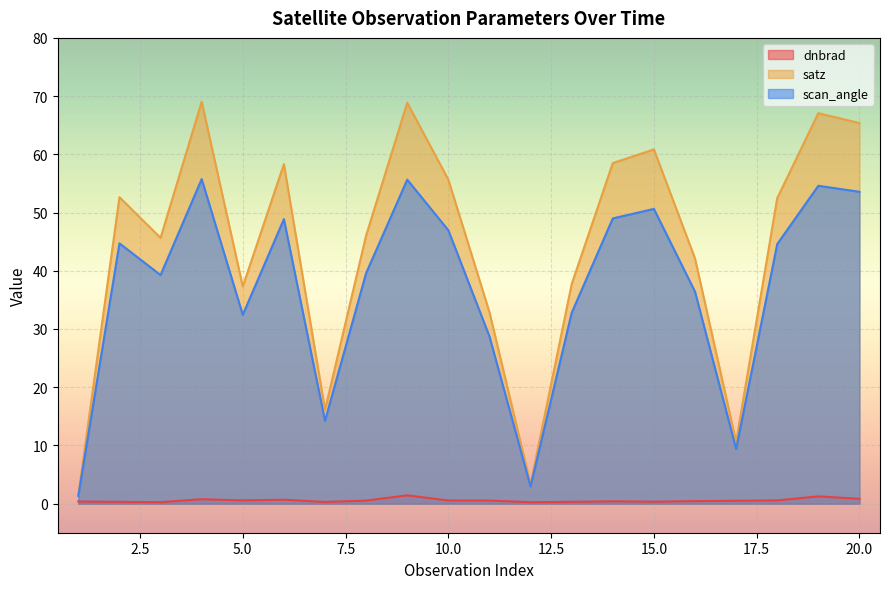

At which category does dnbrad reach its first local valley?

3